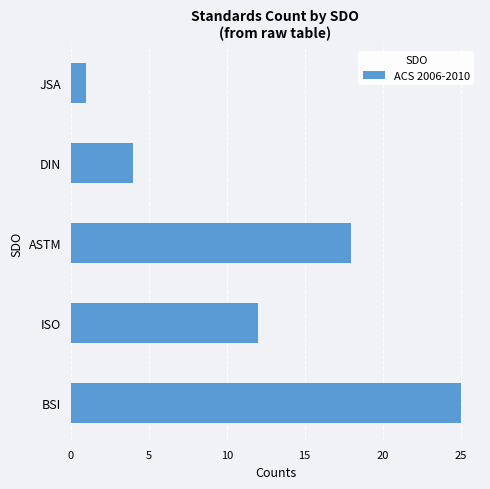

The value at ISO is 17. True or false?

False